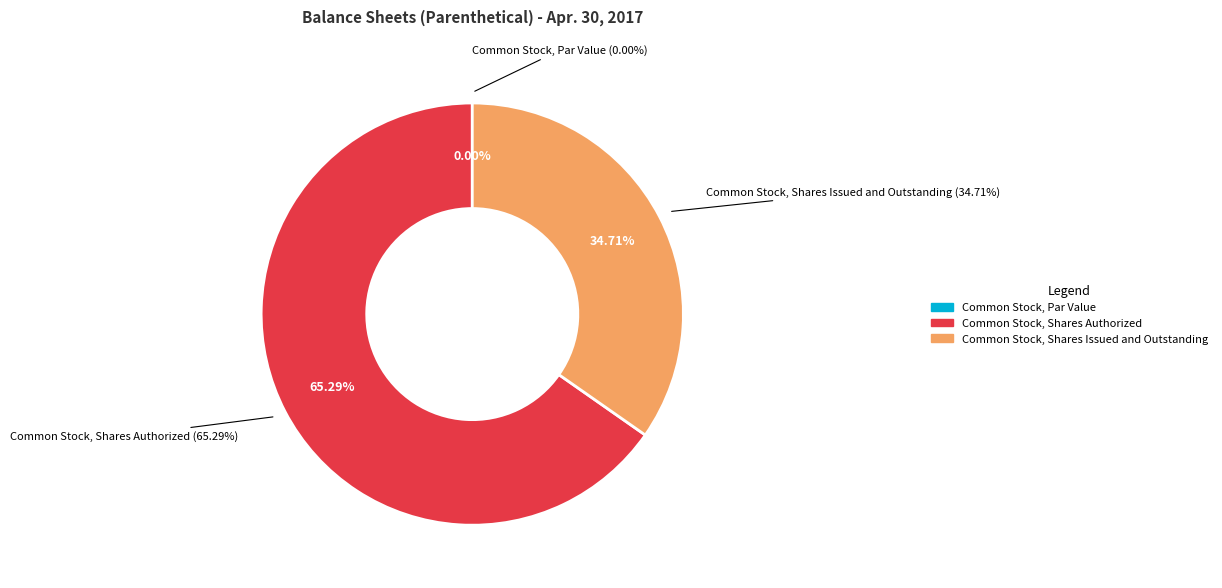

What is the largest slice in the pie chart?

Common Stock, Shares Authorized